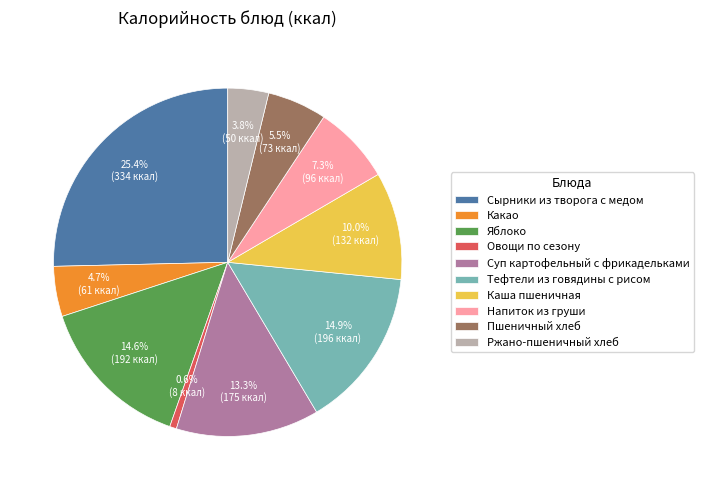

Which category has the biggest portion of the pie?

Сырники из творога с медом